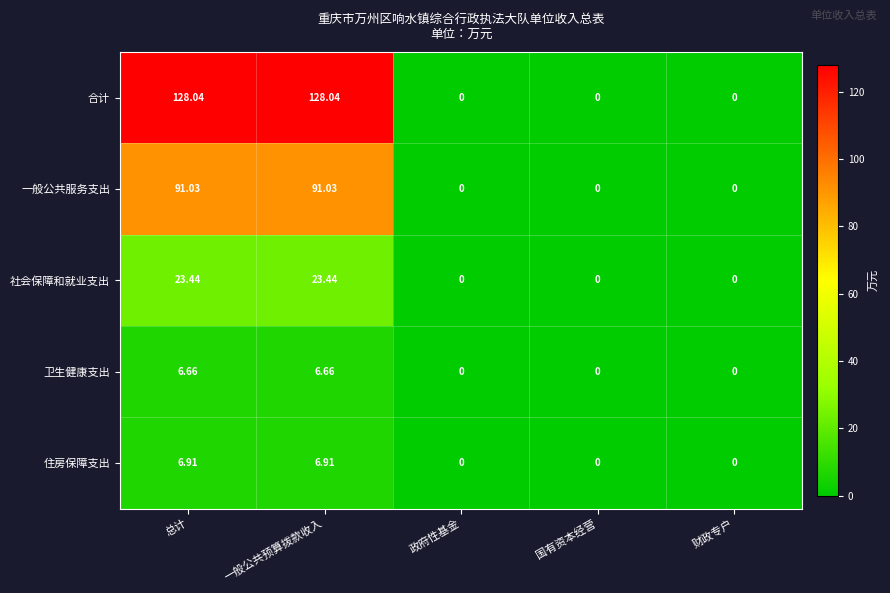

Which series changed the most between 总计 and 国有资本经营?

合计